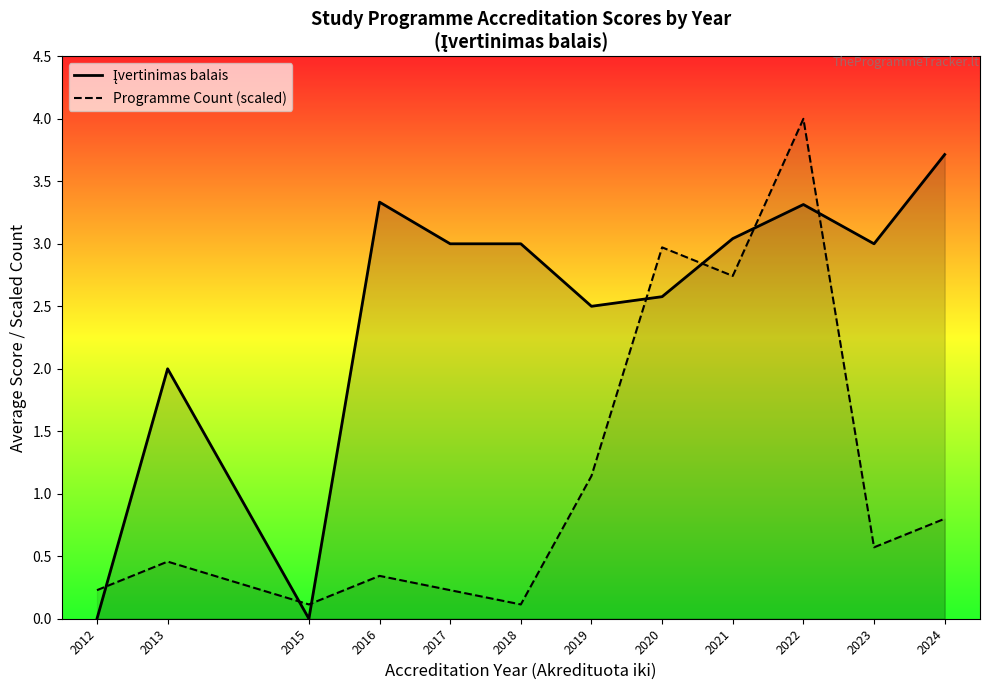

Which series has the largest range (max minus min)?

Programme Count (scaled)